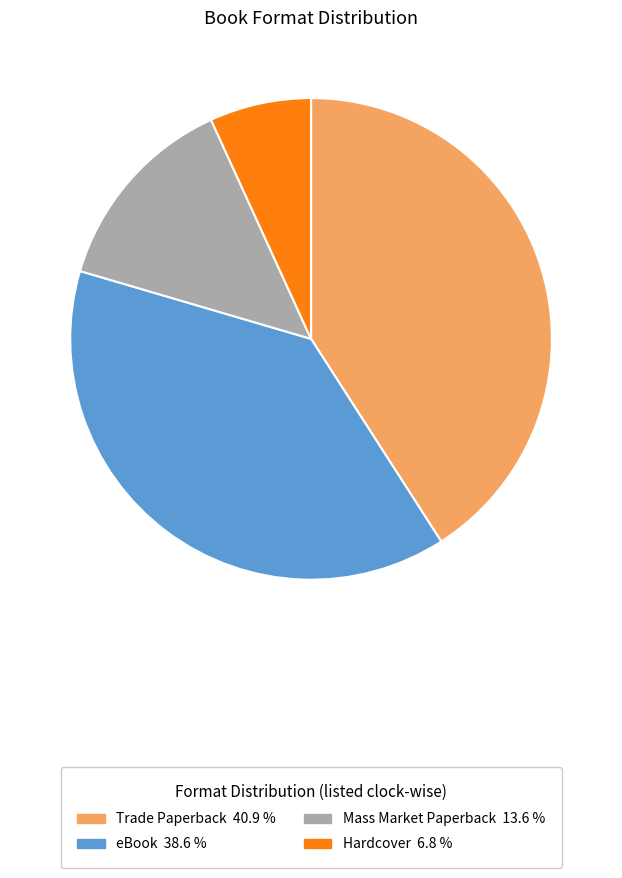

Is the sum of Trade Paperback 40.9 % and Mass Market Paperback 13.6 % greater than half?

Yes